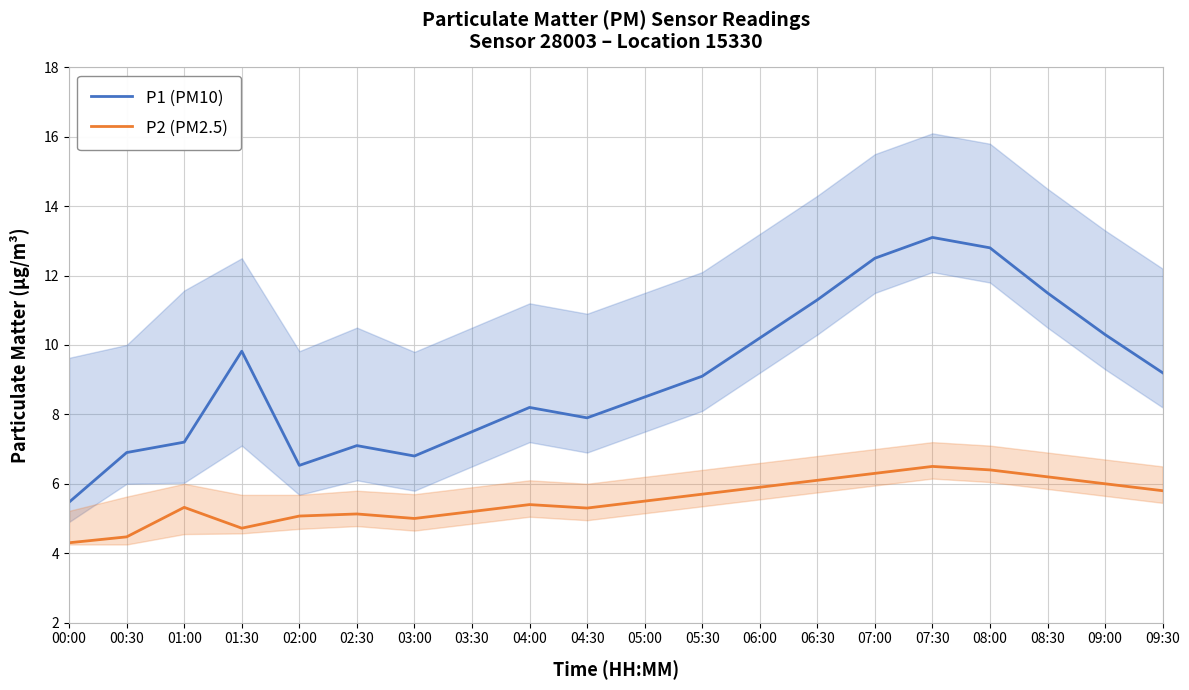

How many lines are shown in the chart?

2